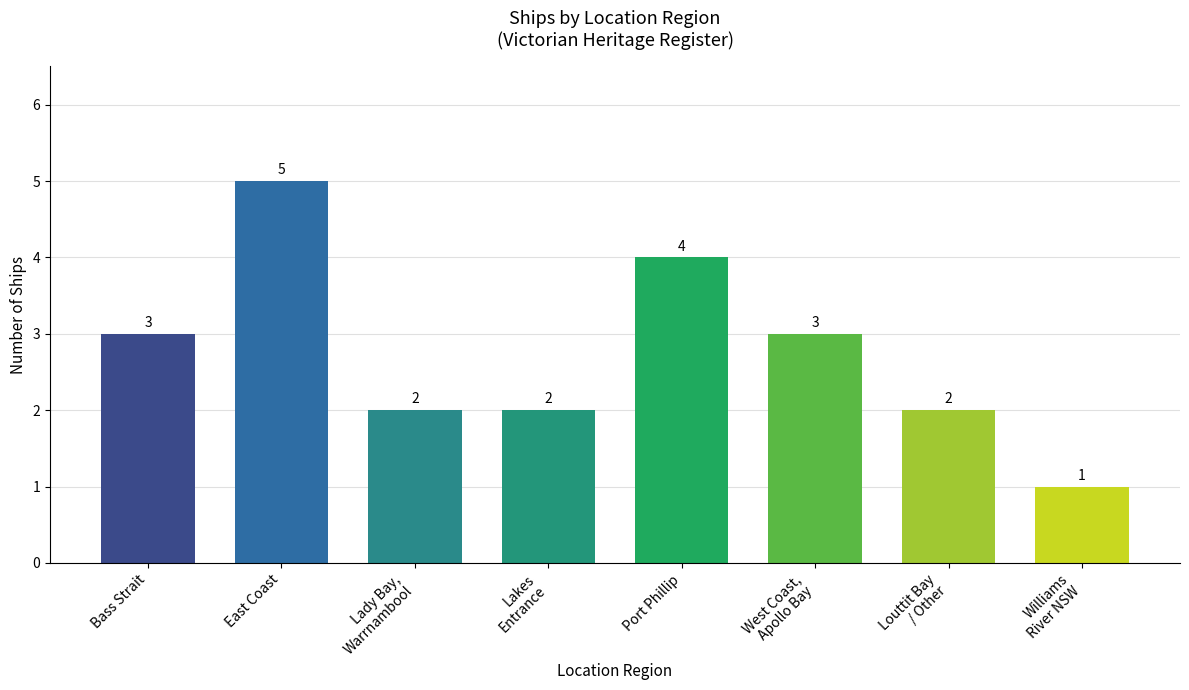

How many bars are there in total?

8